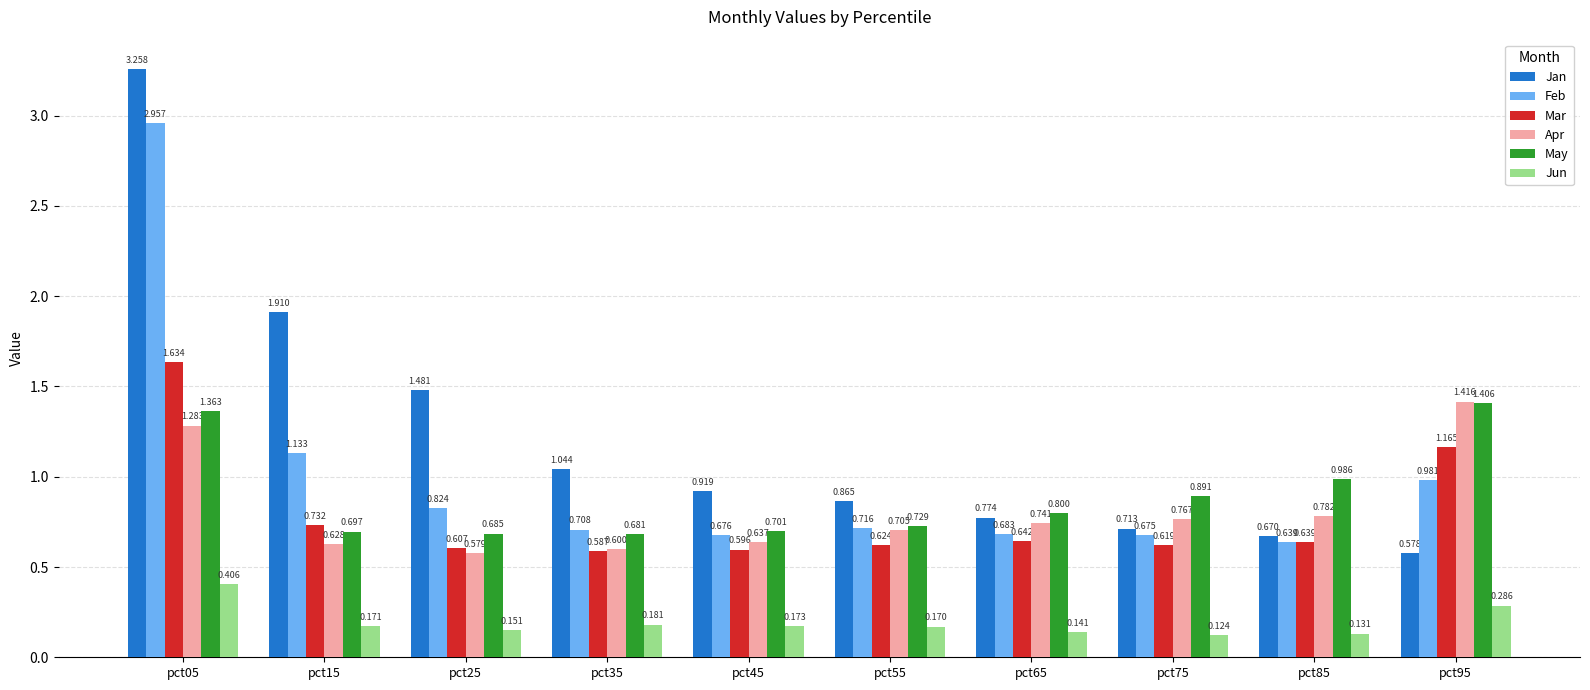

List the labels in order of Jun value, largest first.

pct05, pct95, pct35, pct45, pct15, pct55, pct25, pct65, pct85, pct75